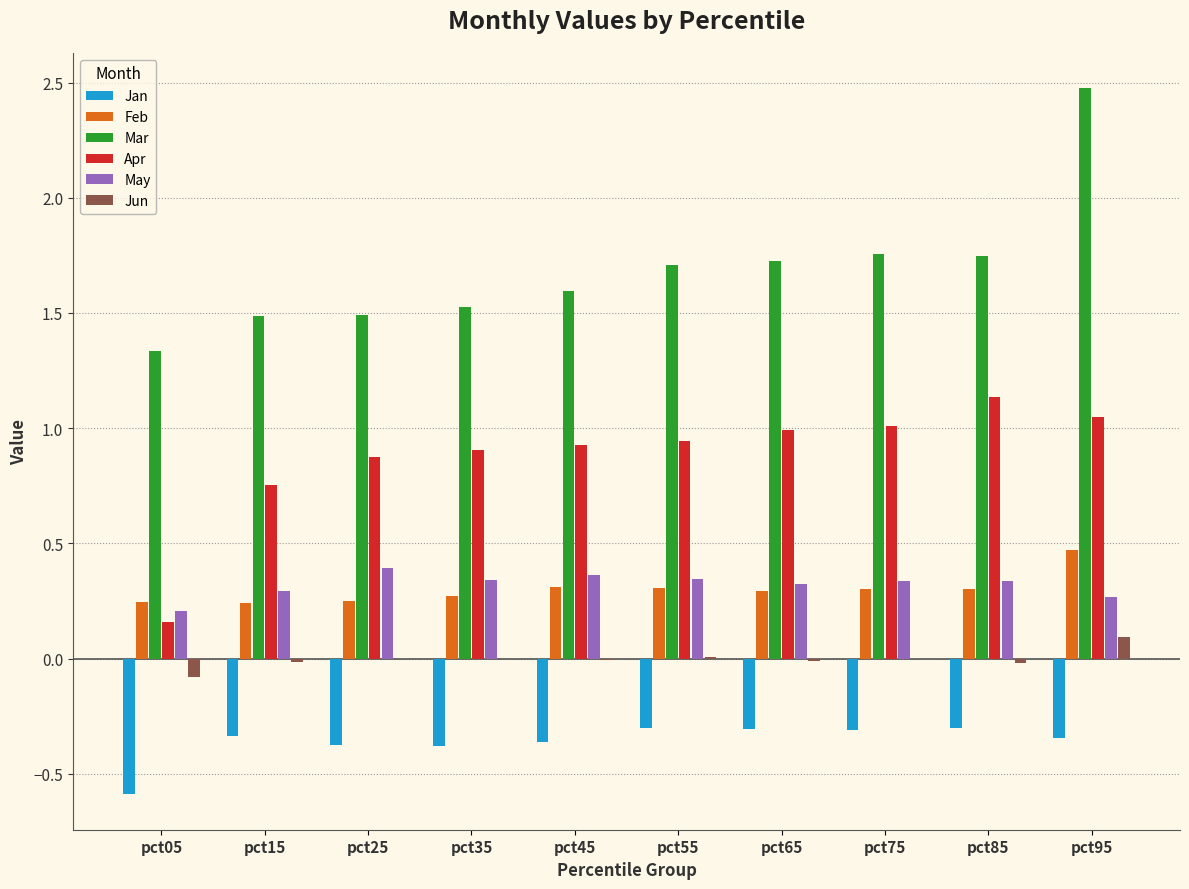

The value of Feb at pct95 is 0.5. True or false?

True